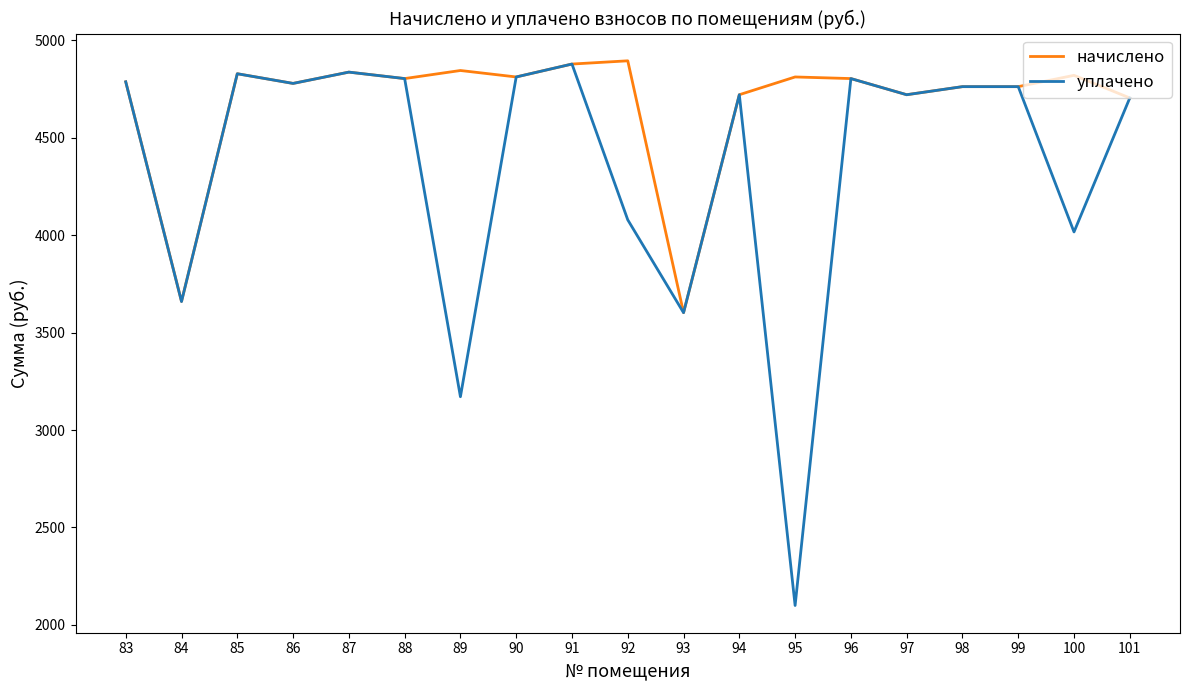

Which series has the largest range (max minus min)?

уплачено